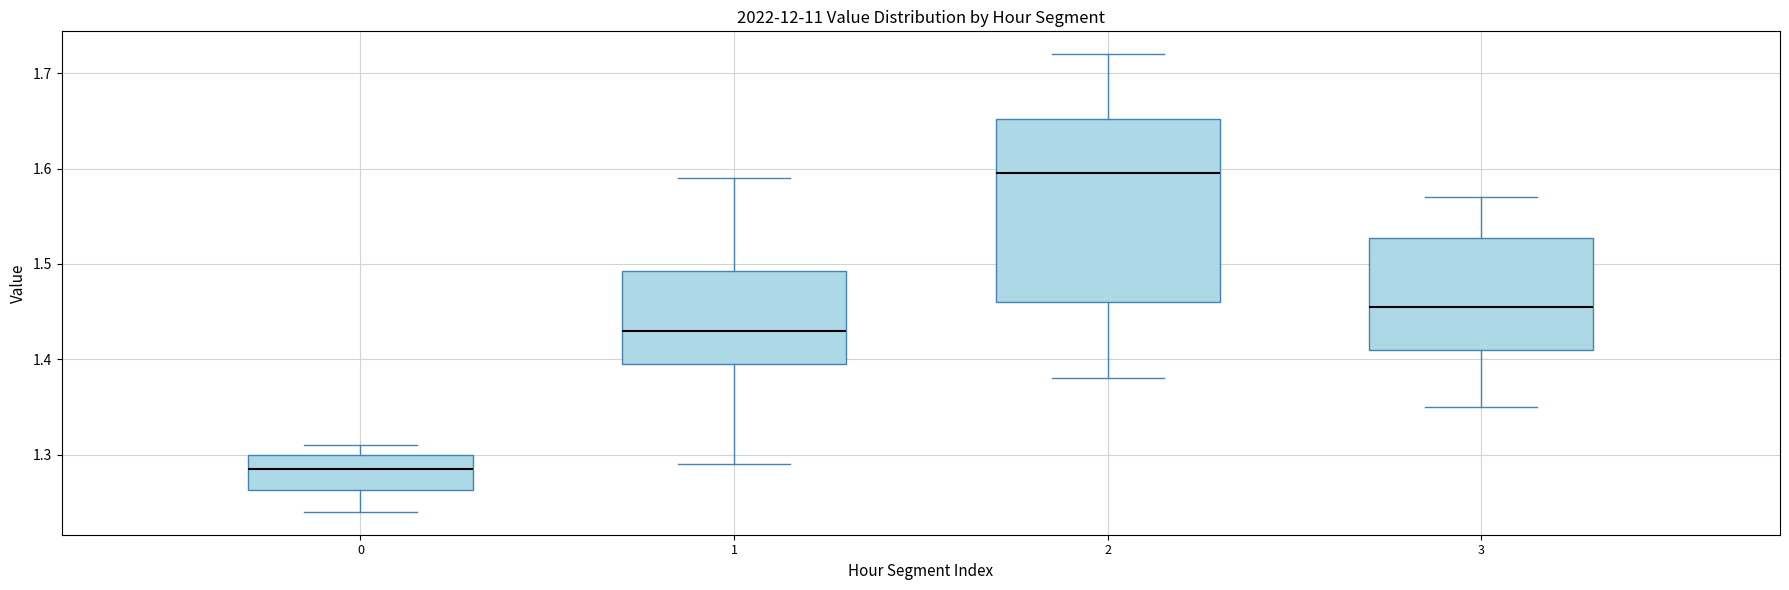

Where does the upper whisker of the box at x = 2 end on the y-axis? The values are not printed on the chart, so give them approximately, as read against the axis.

1.72